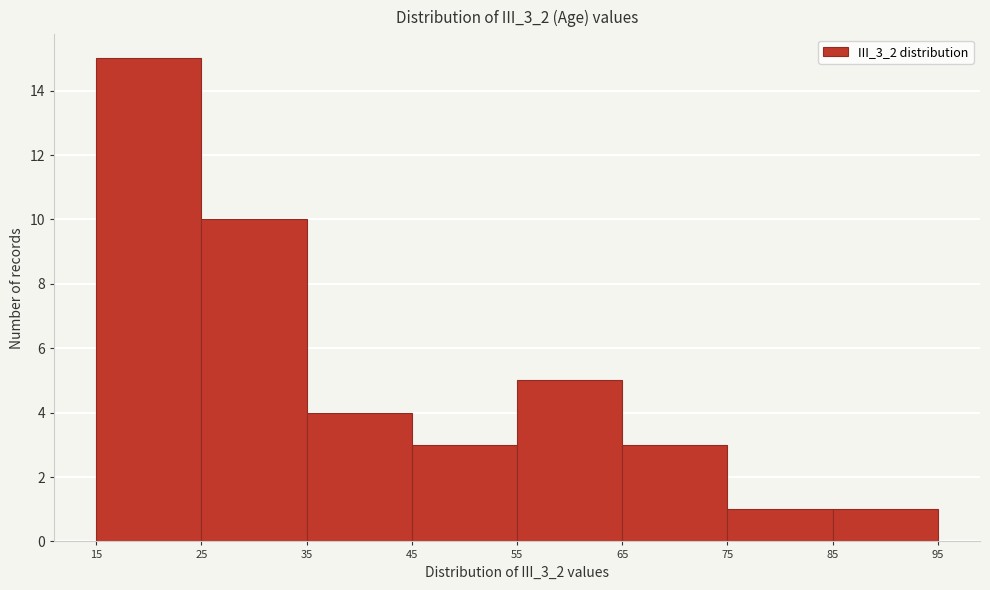

Reading left to right, transcribe this chart: for each bar, give the range it covers on the x-axis and its height. The values are not printed on the chart, so give them approximately, as read against the axis.

15 to 25: 15
25 to 35: 10
35 to 45: 4
45 to 55: 3
55 to 65: 5
65 to 75: 3
75 to 85: 1
85 to 95: 1